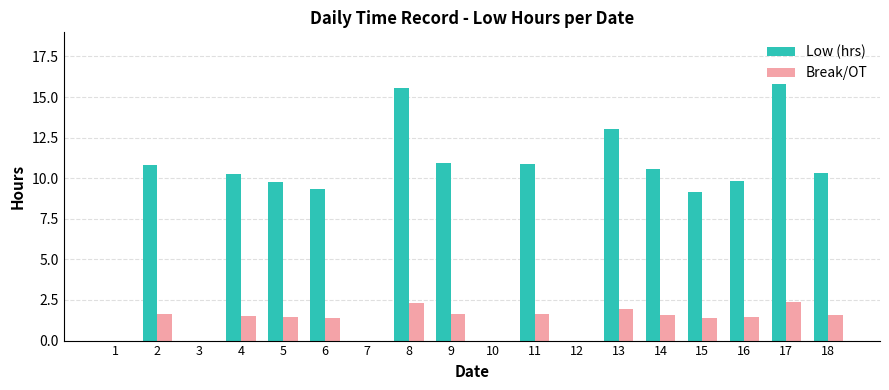

Which series has the largest total across all categories?

Low (hrs)